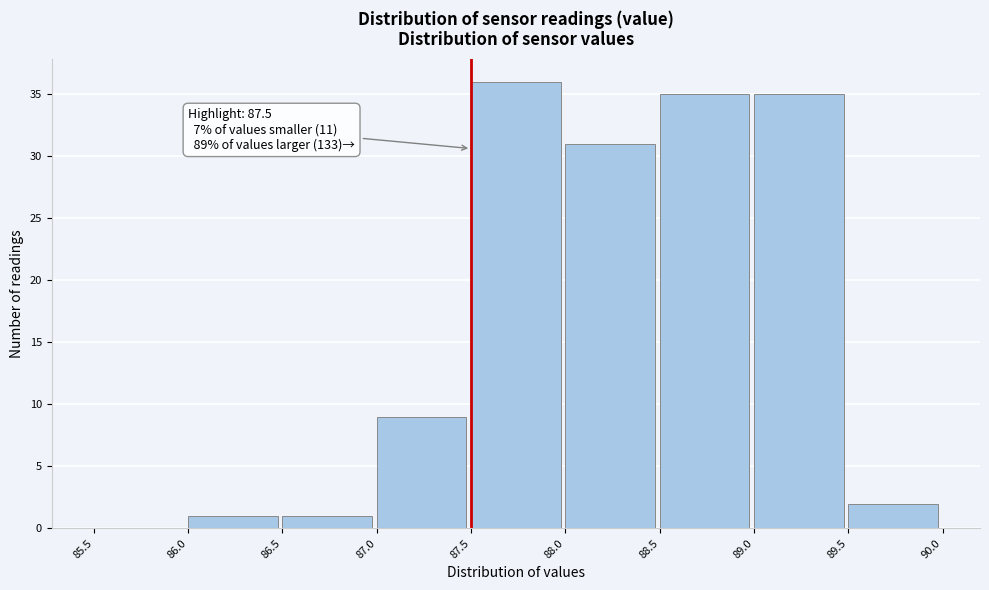

Which range on the x-axis has the tallest bar?

87.5 to 88.0